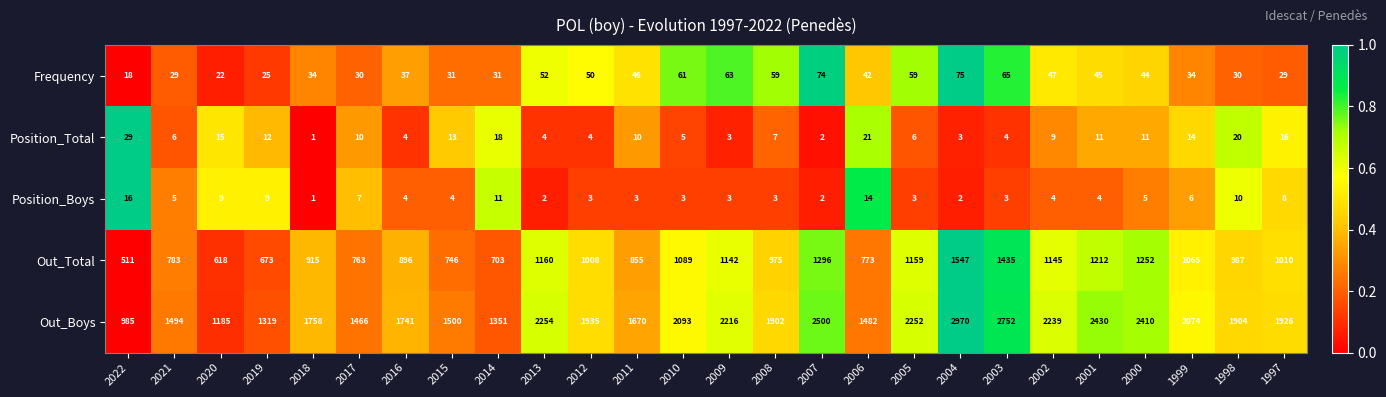

What is the difference between the maximum and second lowest values in the Out_Total series?

929